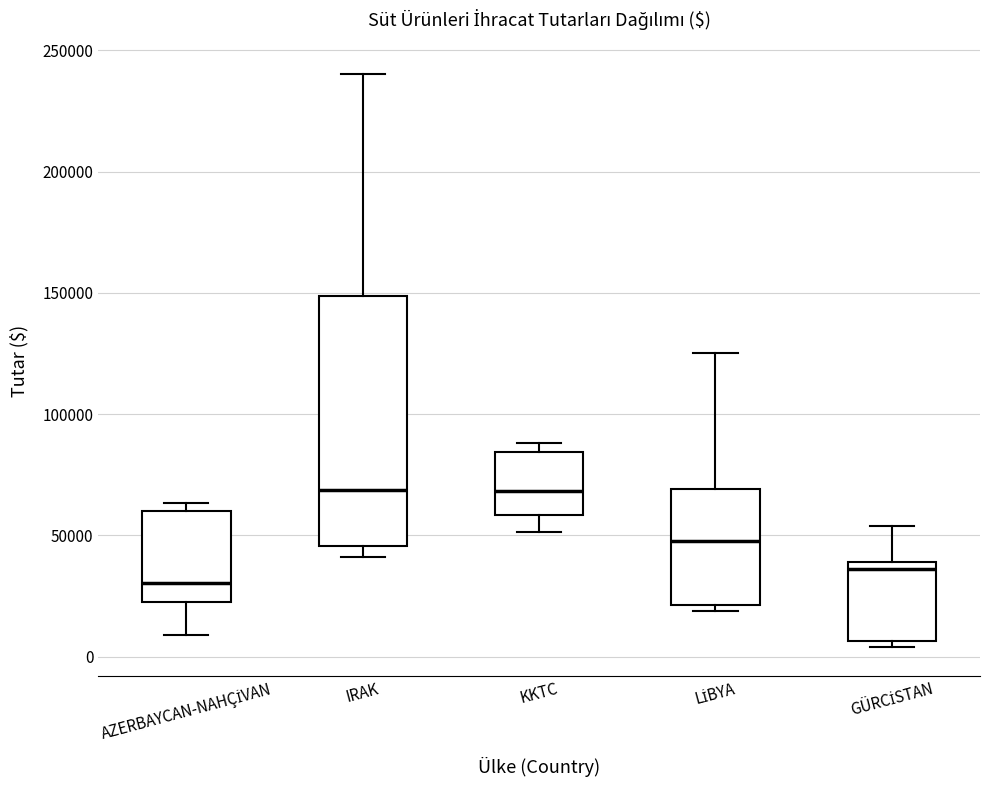

Reading left to right, read every box against the y-axis: the position of its median line, the range the box covers, and the ends of its whiskers. The values are not printed on the chart, so give them approximately, as read against the axis.

AZERBAYCAN-NAHÇİVAN: median 30000, box 25000 to 60000, whiskers 10000 to 65000
IRAK: median 70000, box 45000 to 150000, whiskers 40000 to 240000
KKTC: median 70000, box 60000 to 85000, whiskers 50000 to 90000
LİBYA: median 50000, box 20000 to 70000, whiskers 20000 (just below the box's lower edge) to 125000
GÜRCİSTAN: median 35000, box 5000 to 40000, whiskers 5000 (just below the box's lower edge) to 55000